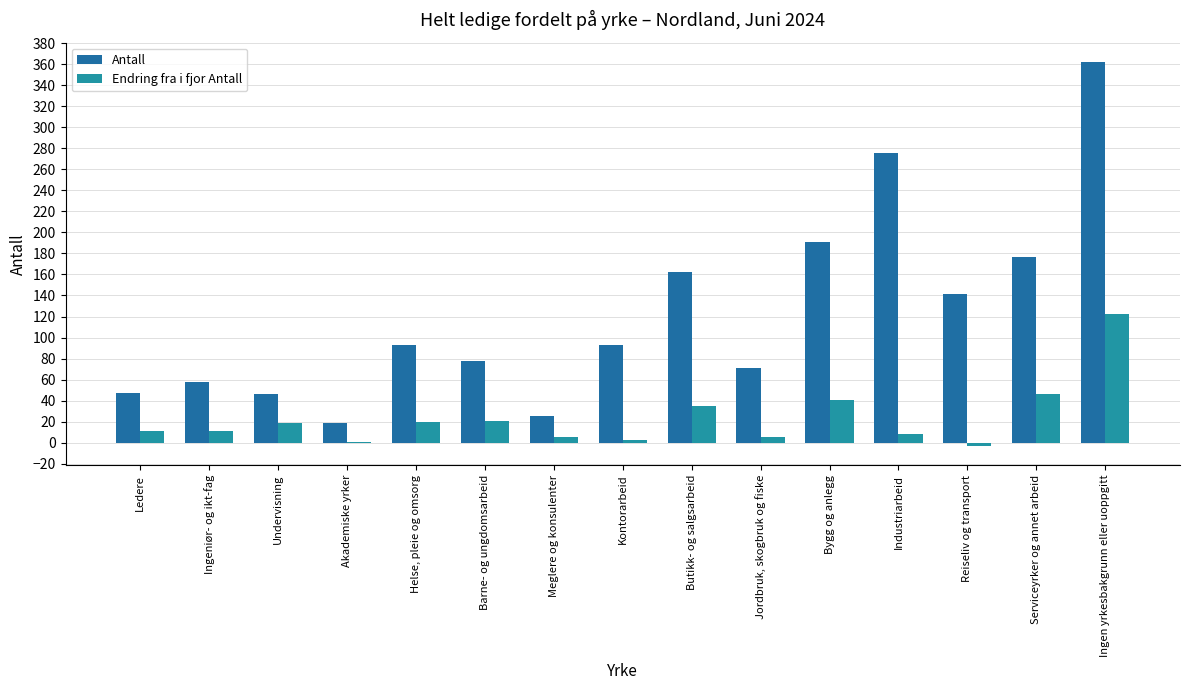

At which label is Endring fra i fjor Antall closest to 59?

Serviceyrker og annet arbeid